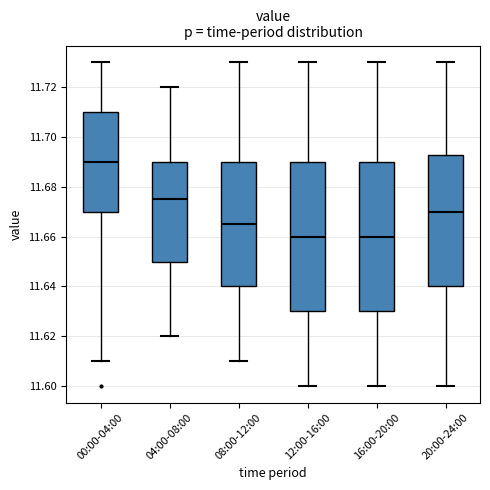

Reading left to right, transcribe this box plot: for each box, give where its median line is, the range the box spans, and where its two whiskers end, as read against the y-axis. The values are not printed on the chart, so give them approximately, as read against the axis.

00:00-04:00: median 11.690, box 11.670 to 11.710, whiskers 11.610 to 11.730
04:00-08:00: median 11.676, box 11.650 to 11.690, whiskers 11.620 to 11.720
08:00-12:00: median 11.666, box 11.640 to 11.690, whiskers 11.610 to 11.730
12:00-16:00: median 11.660, box 11.630 to 11.690, whiskers 11.600 to 11.730
16:00-20:00: median 11.660, box 11.630 to 11.690, whiskers 11.600 to 11.730
20:00-24:00: median 11.670, box 11.640 to 11.692, whiskers 11.600 to 11.730